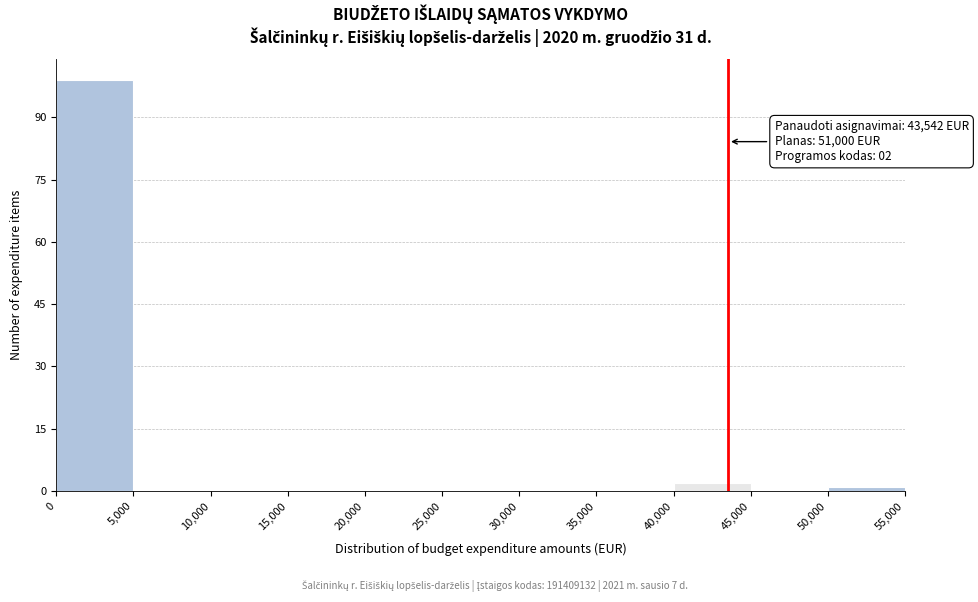

Which range on the x-axis has the tallest bar?

0 to 5,000